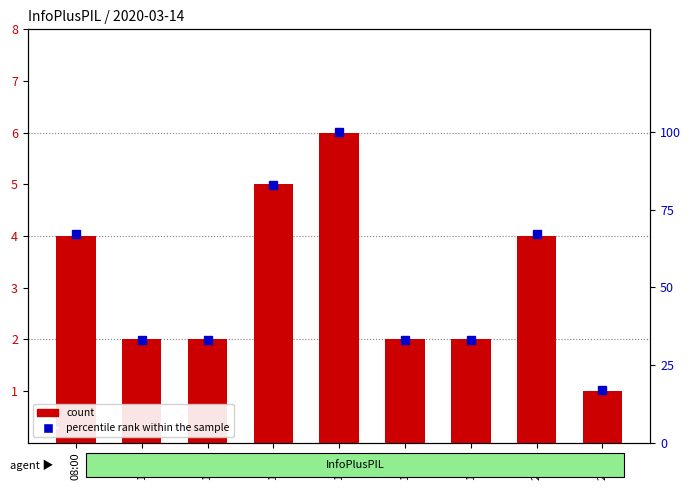

True or false: count has a value of 6 at 08:00.

False